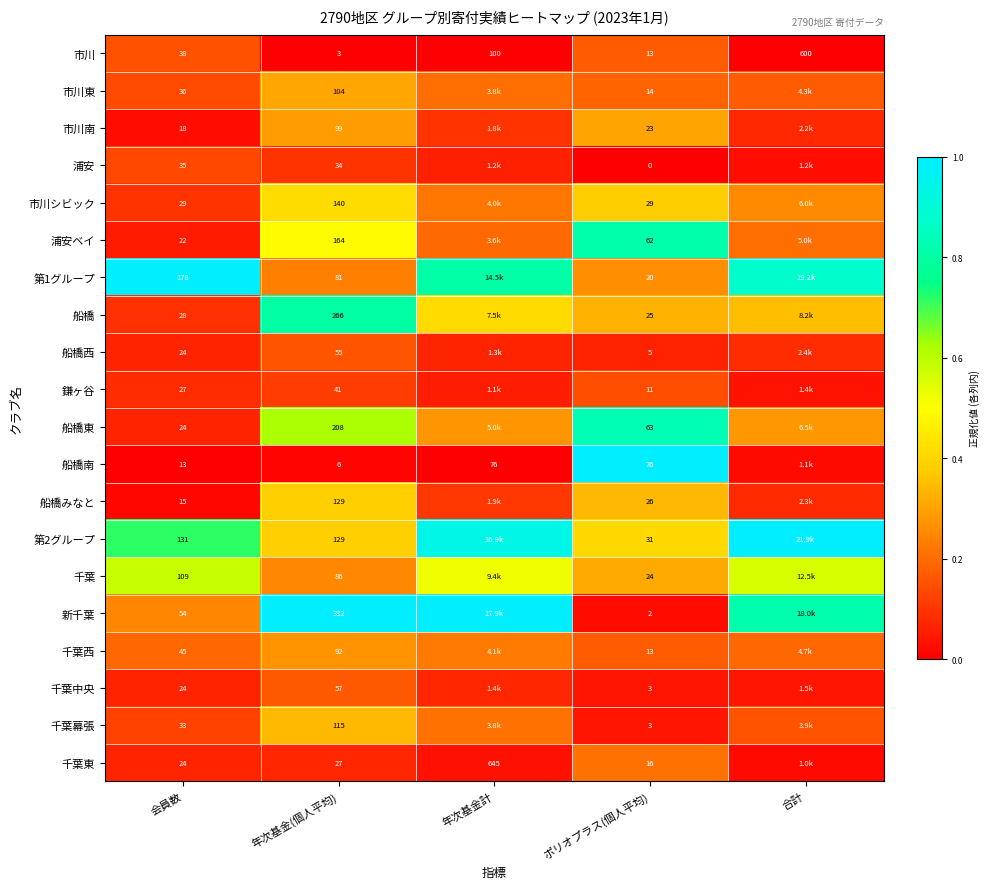

The 新千葉 series shows 1.2 at 合計. True or false?

False